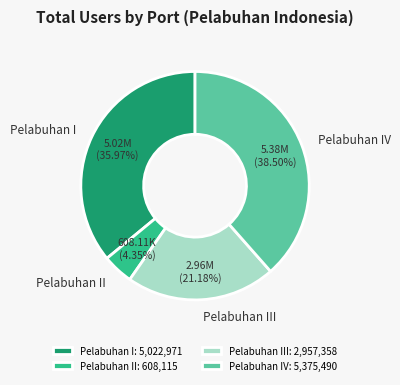

Which has a higher value, Pelabuhan III: 2,957,358 or Pelabuhan I: 5,022,971?

Pelabuhan I: 5,022,971